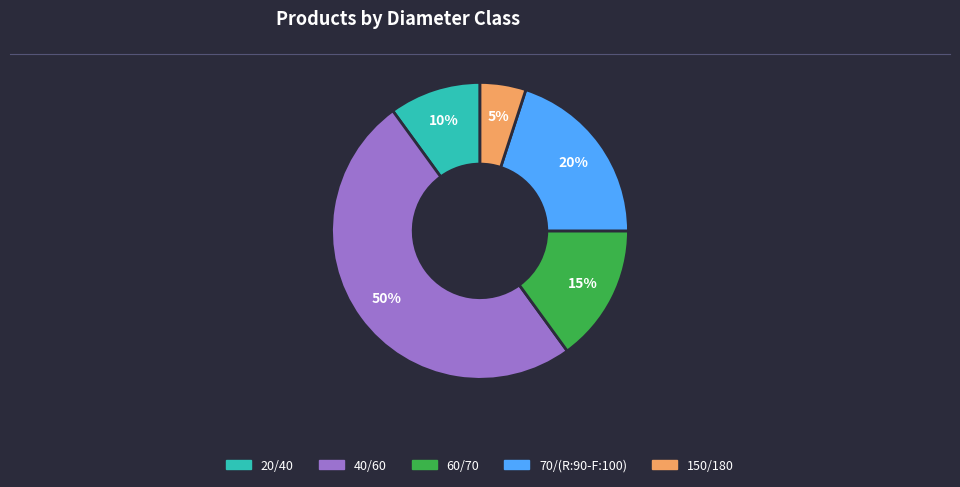

Approximately how many times larger is the value at 20/40 compared to 150/180?

2.0